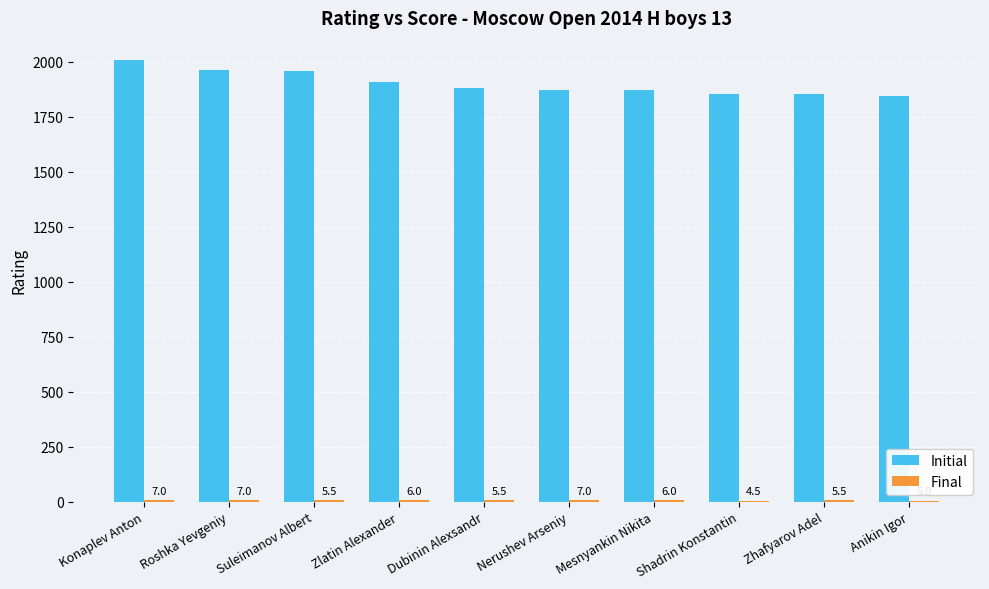

At which category is the sum across all series the highest?

Konaplev Anton